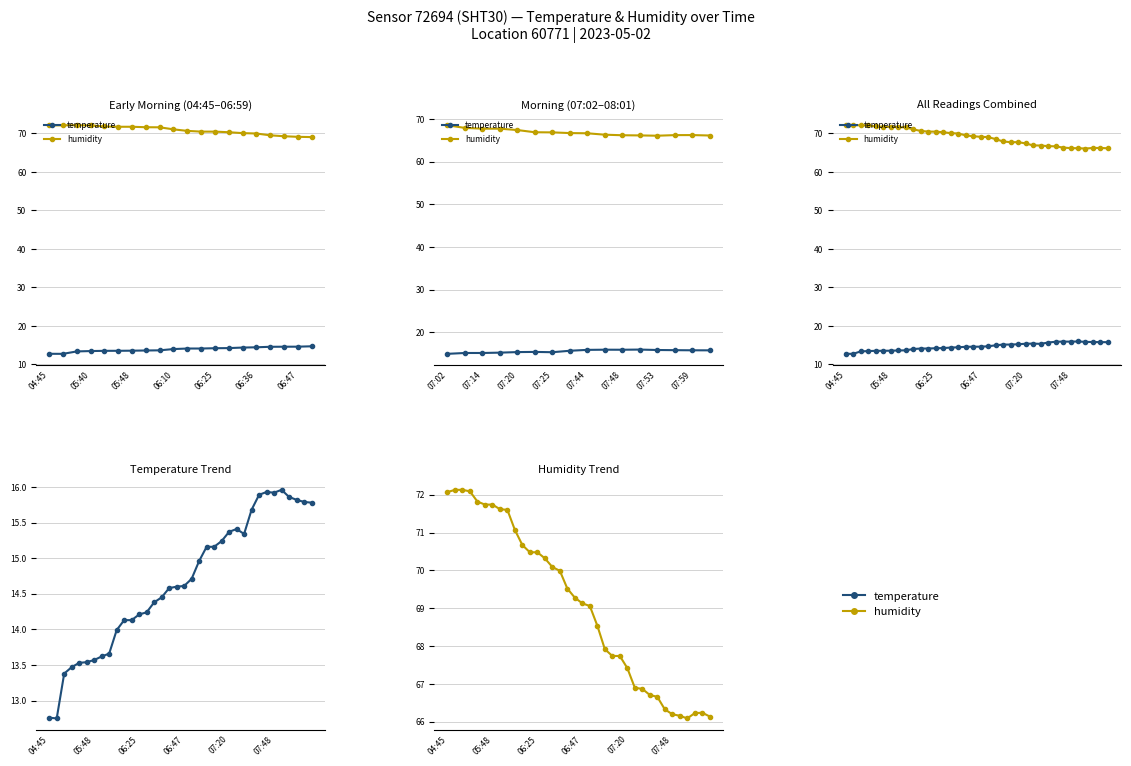

True or false: temperature has a value of 9.3 at 19.

False